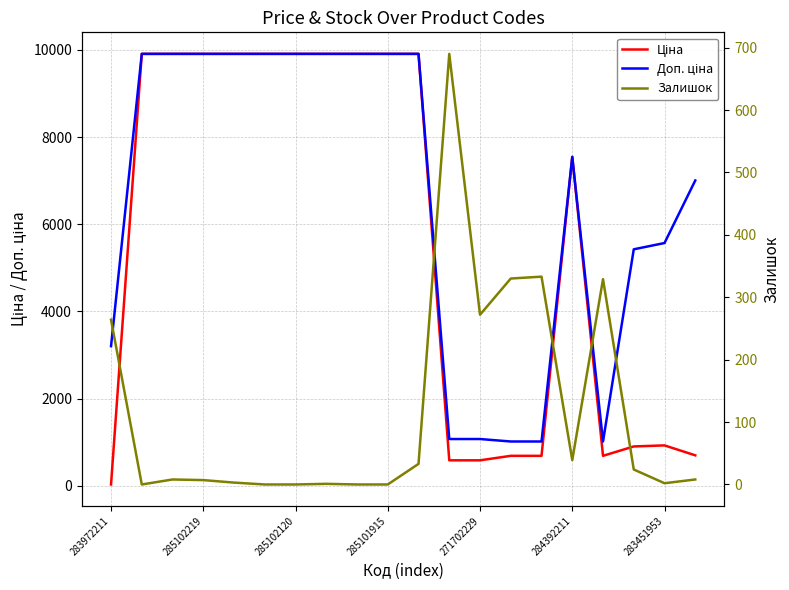

Which series has the largest total across all categories?

Доп. ціна